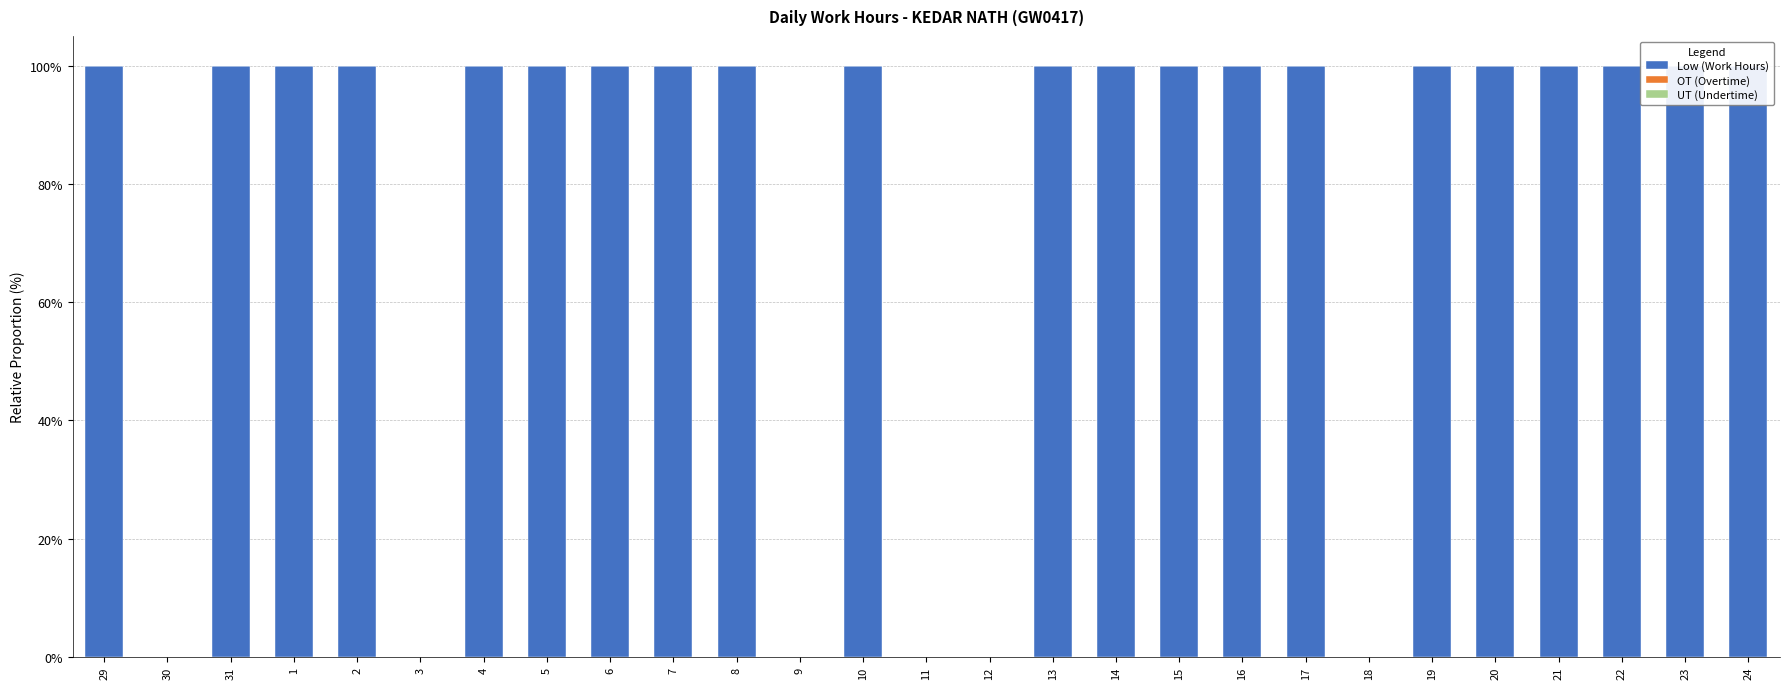

The value of Low (Work Hours) at 4 is 100. True or false?

True